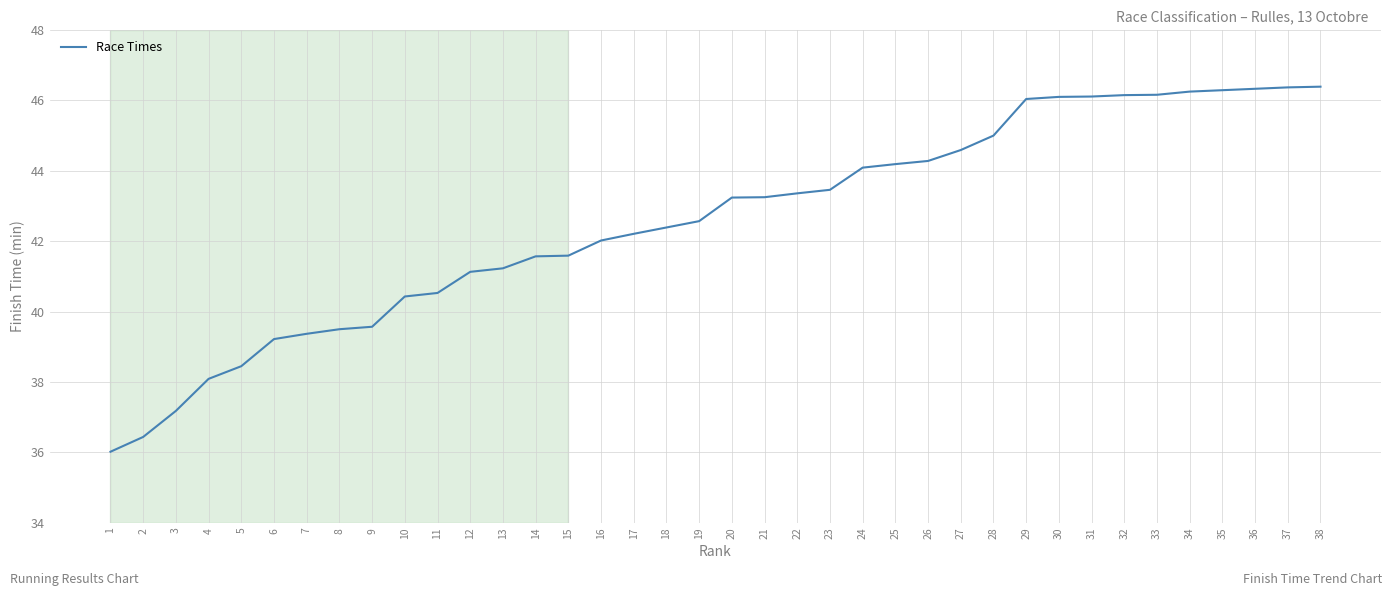

The value at 9 is 39.6. True or false?

True